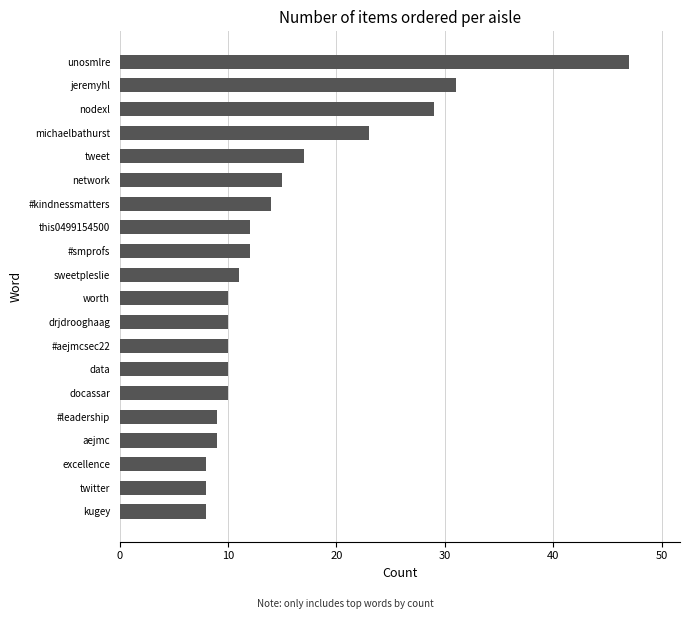

What is the difference between the second highest and second lowest values?

23